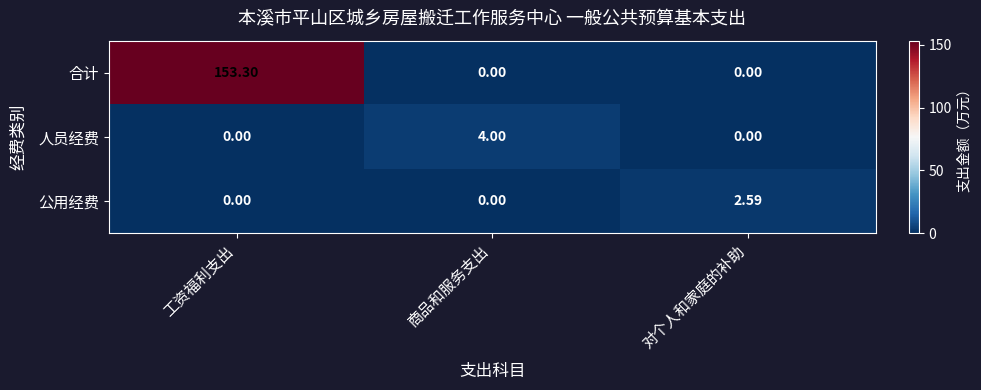

Which series has the largest total across all categories?

合计